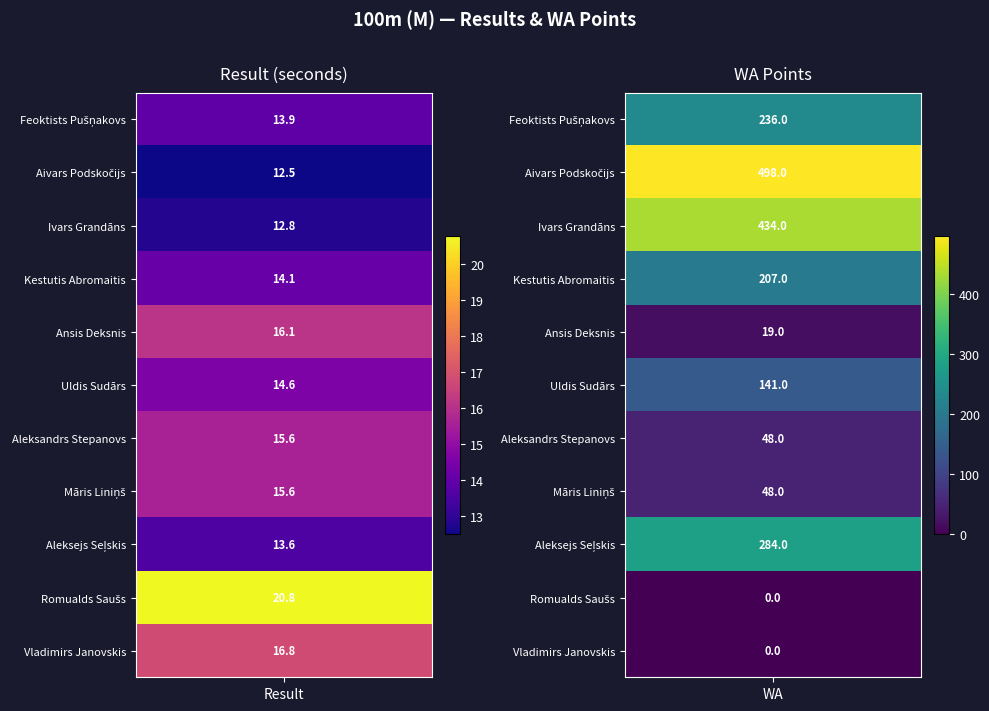

Which series has the largest total across all categories?

Aivars Podskočijs